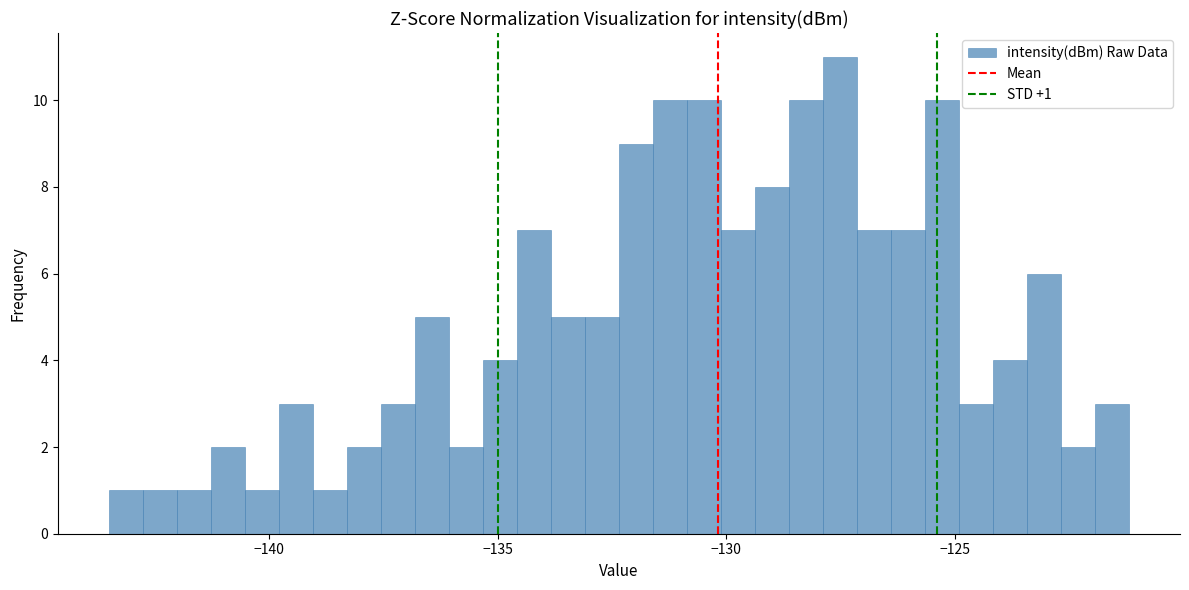

Around what value on the x-axis is the tallest bar? Give the approximate position of its centre, as read against the axis.

-127.5